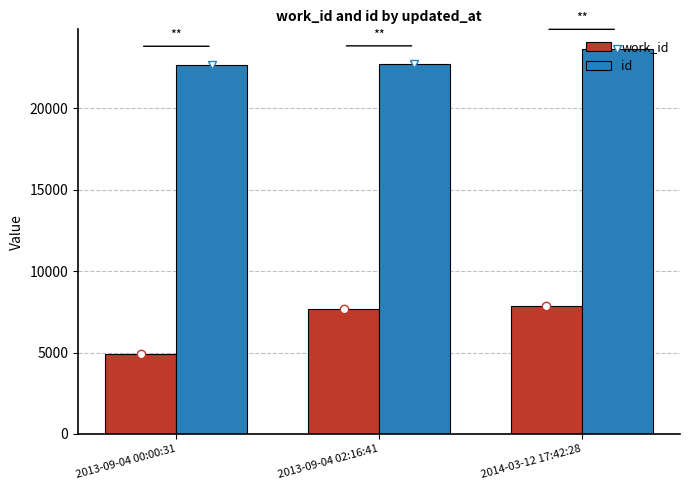

What is the spread (max minus min) of values at 2013-09-04 02:16:41?

15019